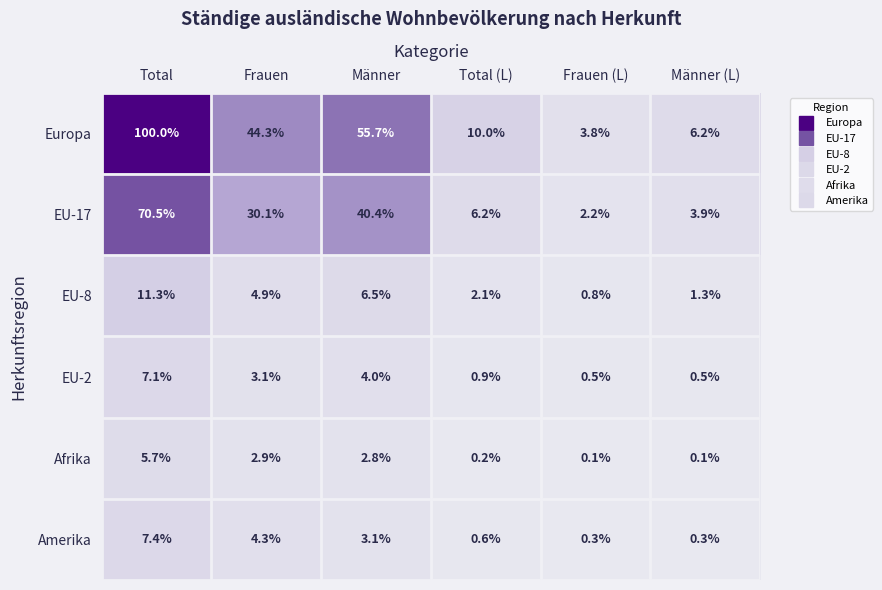

Which category has the highest value in the Amerika series?

Total